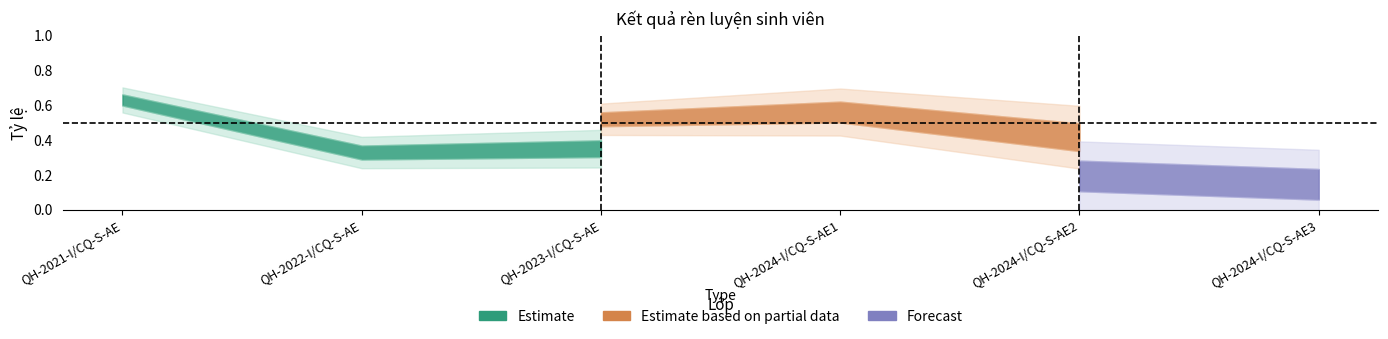

Is this an area chart (filled region under the line)?

No